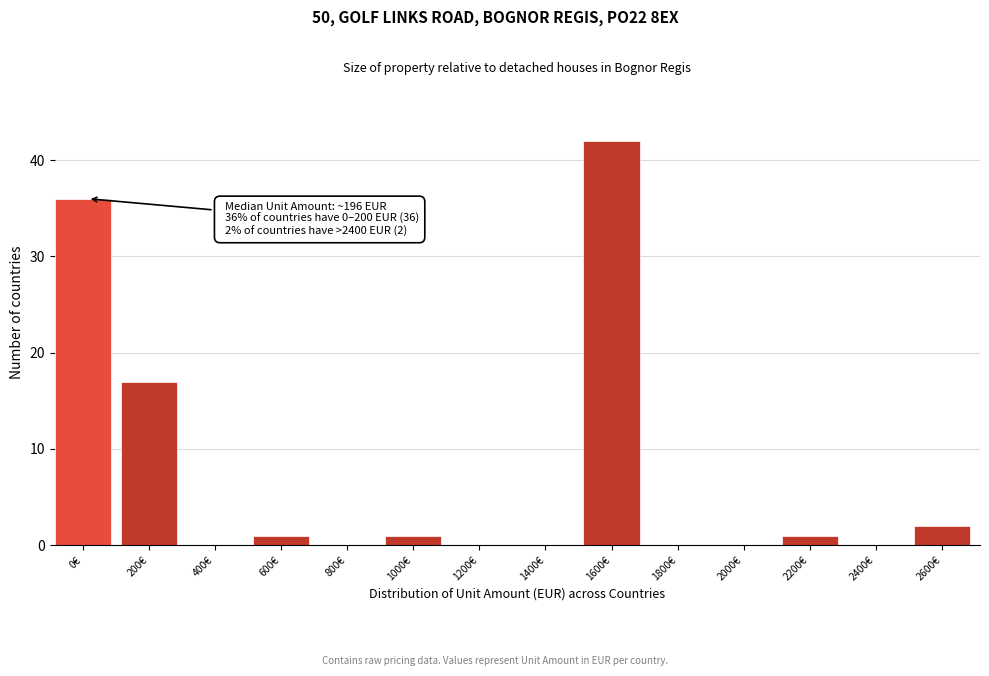

Reading left to right, list all the values displayed in this chart.

0€=36	200€=17	400€=0	600€=1	800€=0	1000€=1	1200€=0	1400€=0	1600€=42	1800€=0	2000€=0	2200€=1	2400€=0	2600€=2